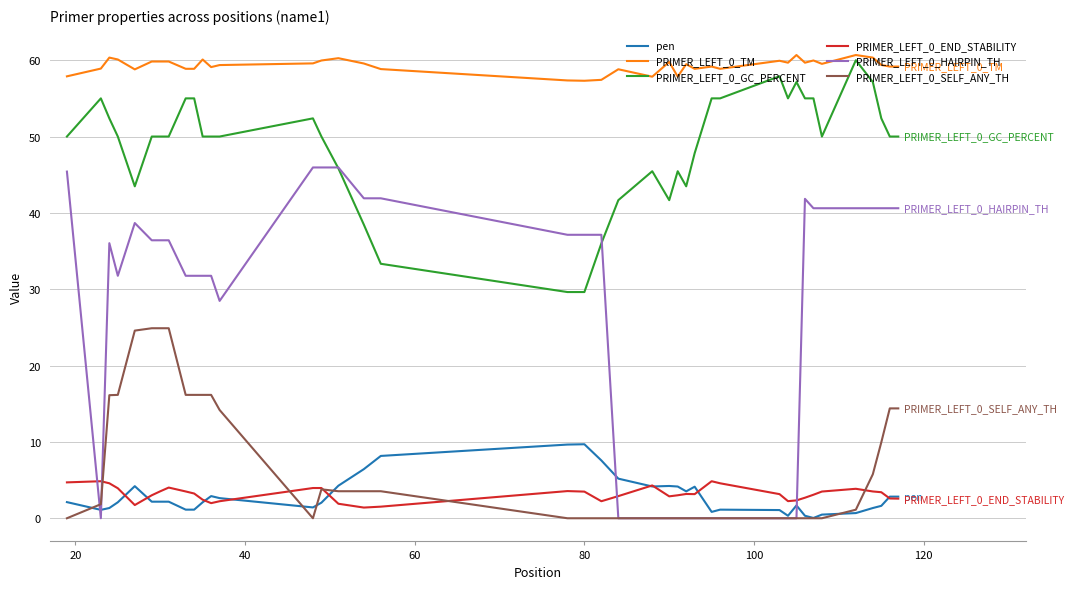

True or false: PRIMER_LEFT_0_HAIRPIN_TH and PRIMER_LEFT_0_TM intersect in this chart.

False